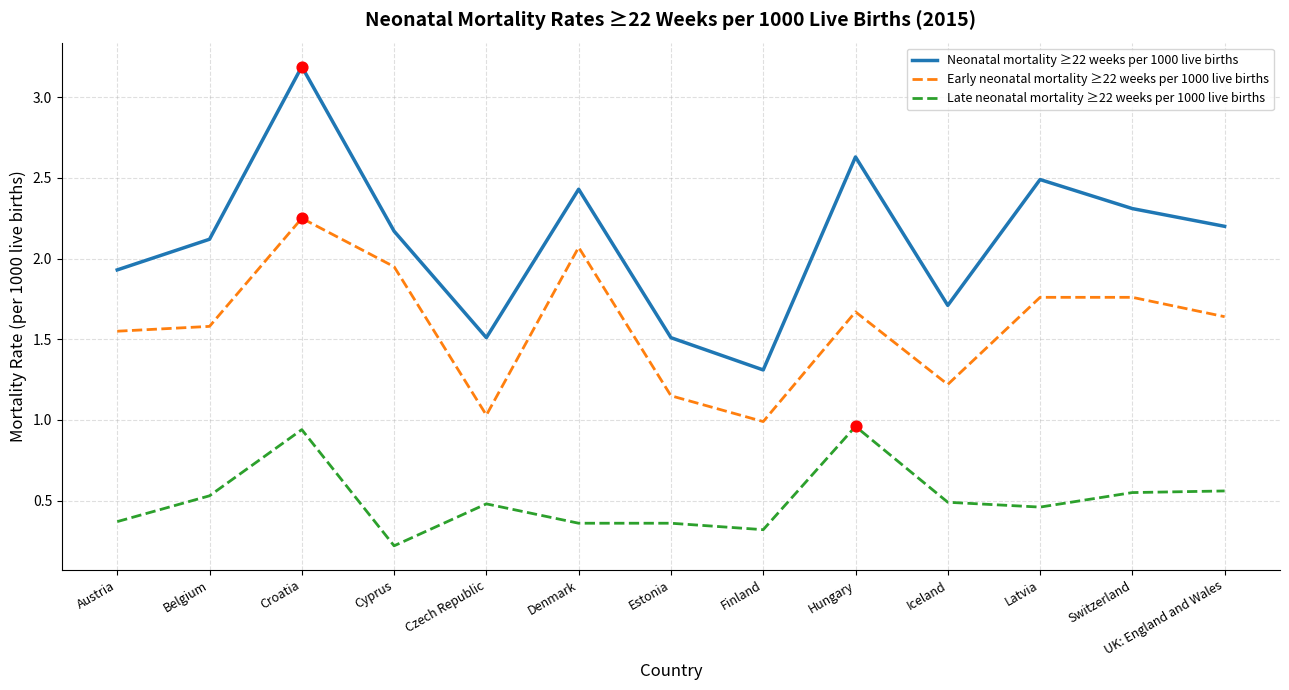

Is the value of Late neonatal mortality ≥22 weeks per 1000 live births at Belgium greater than the value of Early neonatal mortality ≥22 weeks per 1000 live births at Belgium?

No